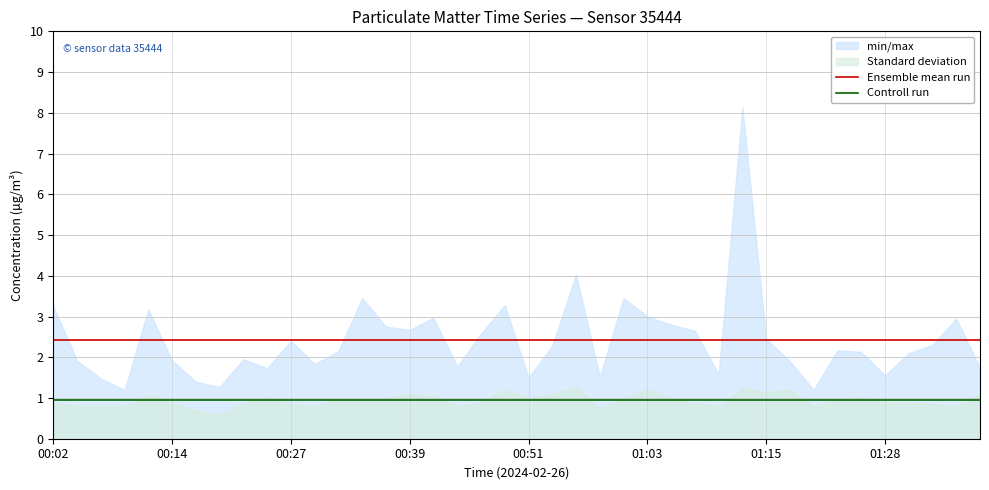

Rank the series by their maximum value, from lowest to highest.

Controll run, Ensemble mean run